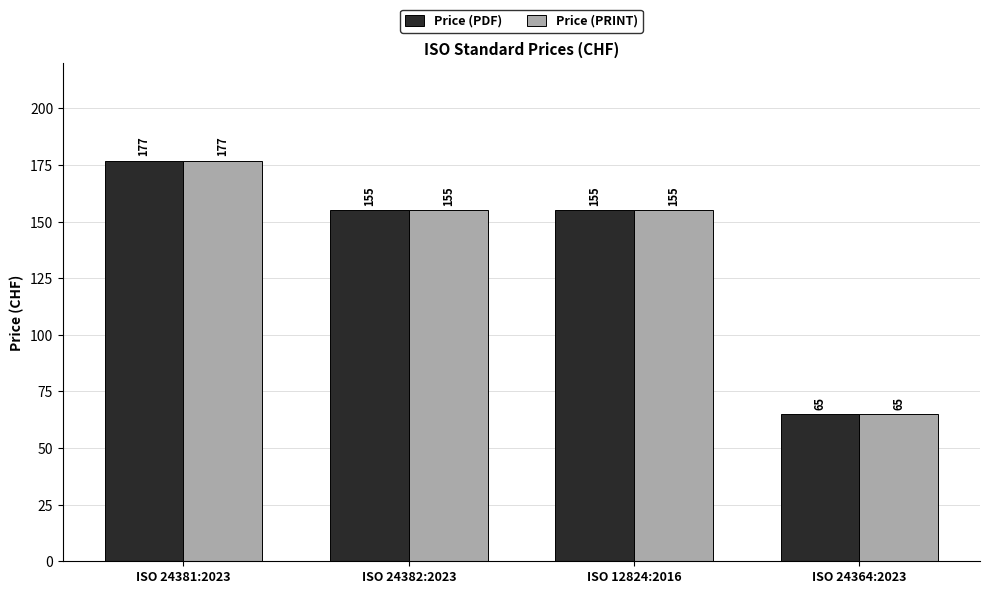

What is the sum of the Price (PRINT) values at ISO 24364:2023 and ISO 24381:2023?

242